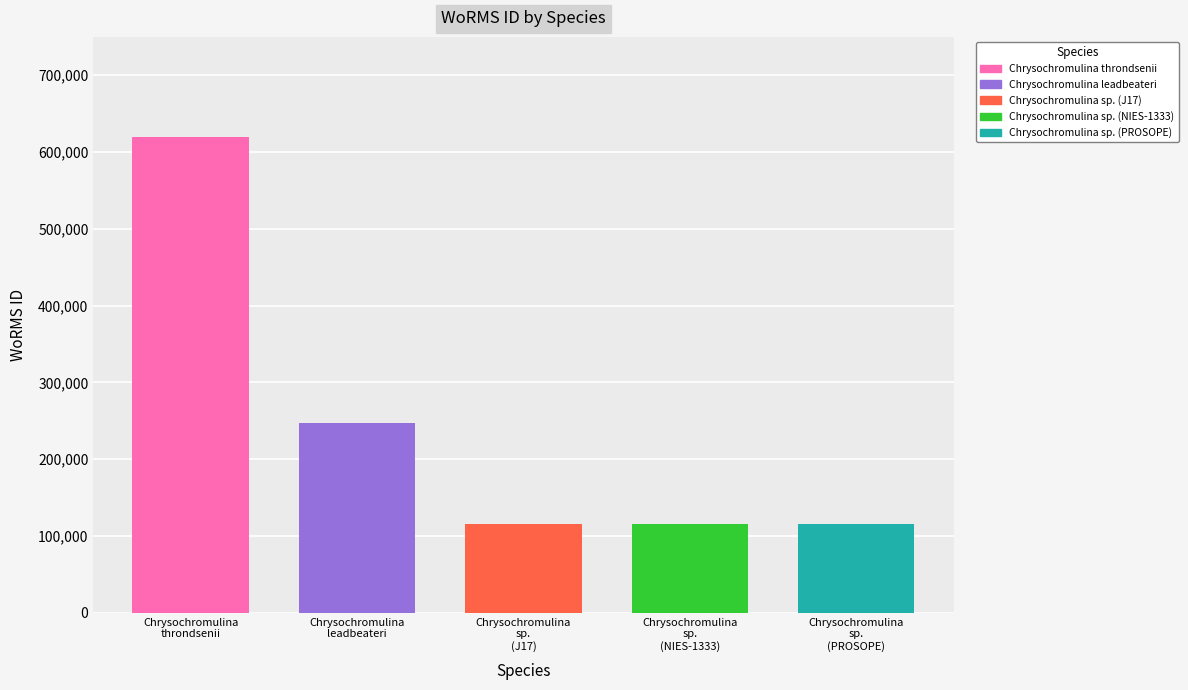

Reading left to right, what are all the values shown in this chart?

Chrysochromulina throndsenii=619023	Chrysochromulina leadbeateri=246591	Chrysochromulina sp. (J17)=115090	Chrysochromulina sp. (NIES-1333)=115090	Chrysochromulina sp. (PROSOPE)=115090